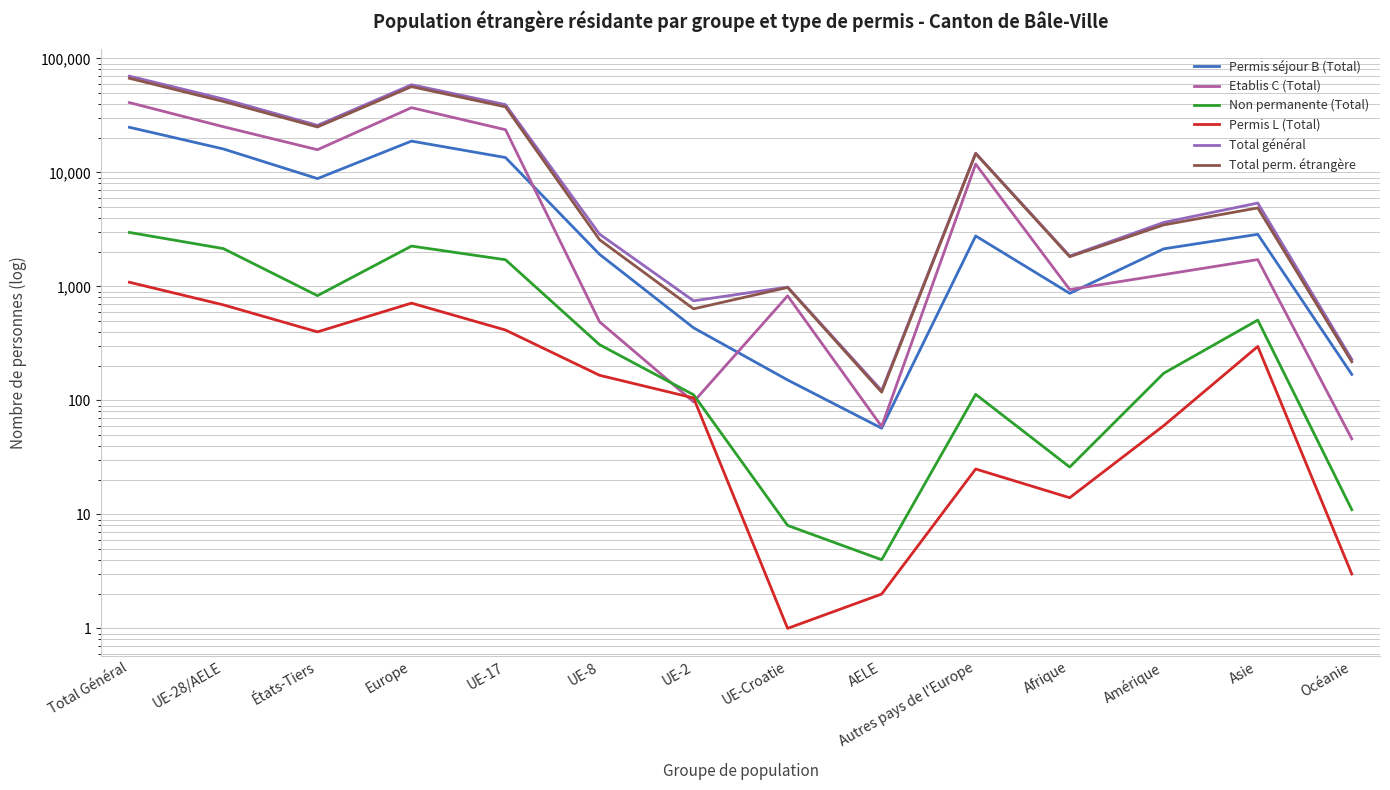

The value of Permis L (Total) at UE-2 is 105. True or false?

True